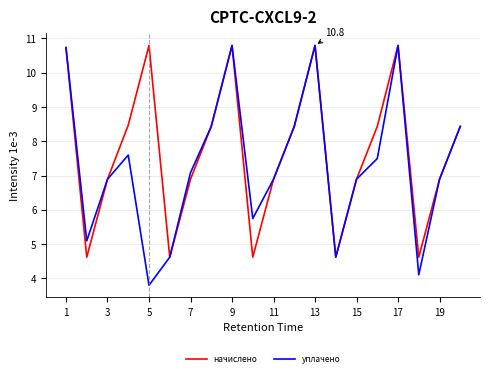

What is the maximum value shown in the chart?

10.8